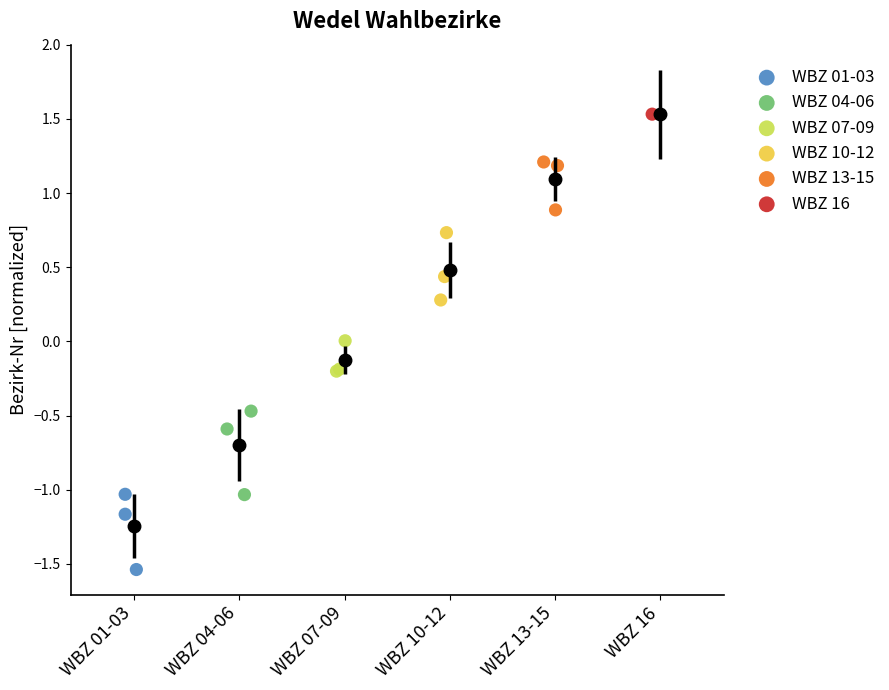

What are all the series names shown in the legend?

WBZ 01-03, WBZ 04-06, WBZ 07-09, WBZ 10-12, WBZ 13-15, WBZ 16